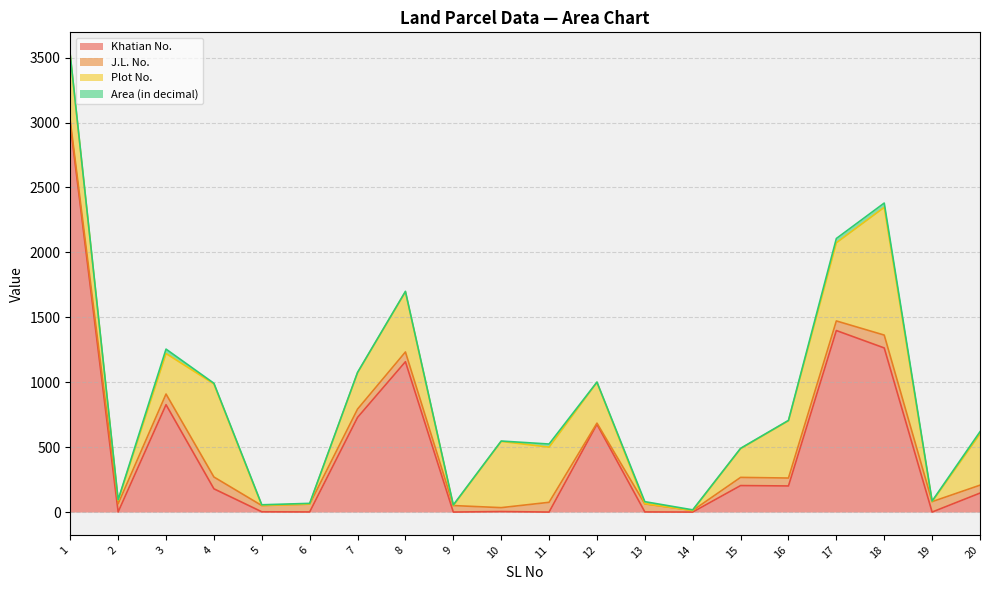

What is the difference between the maximum and minimum values in the Area (in decimal) series?

32